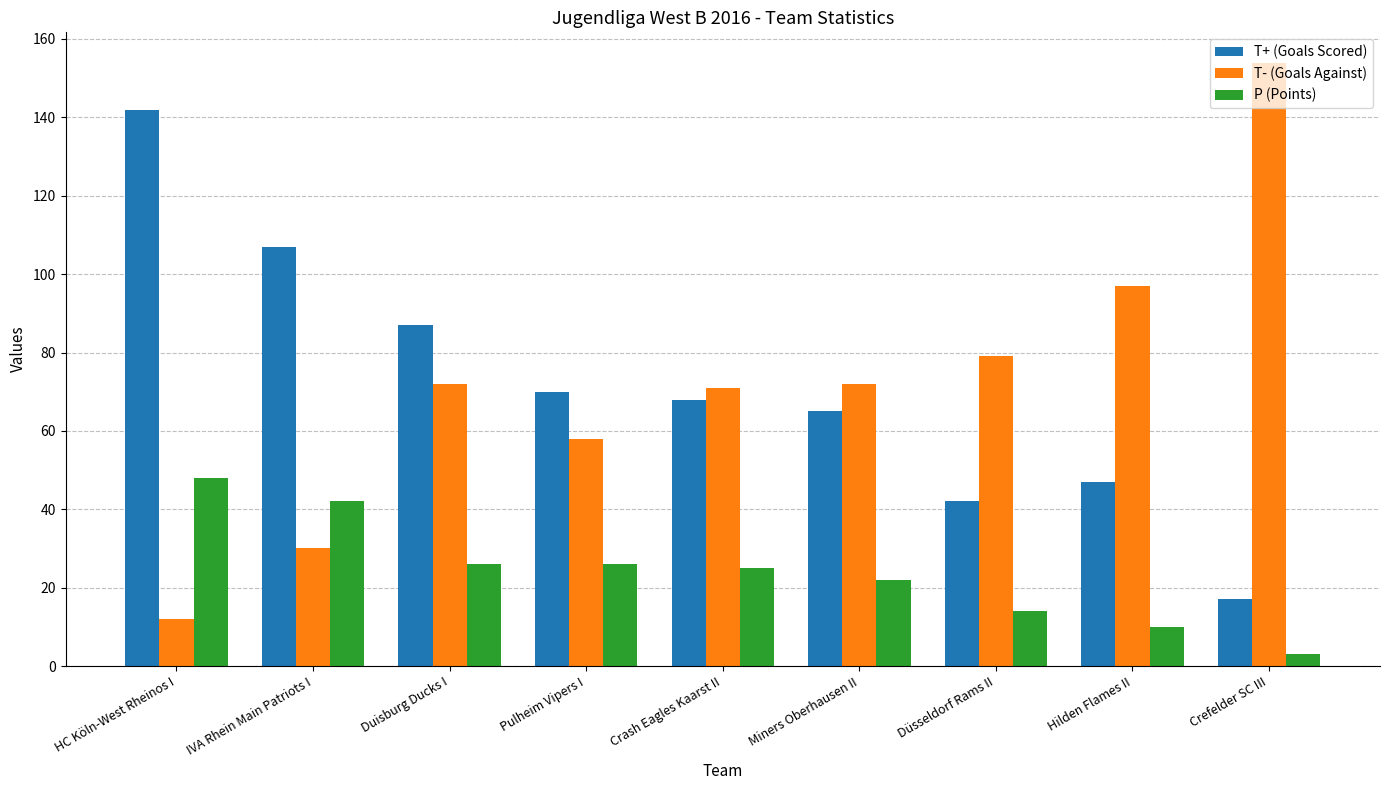

Reading right to left, extract all data points from this chart.

T+ (Goals Scored): Crefelder SC III=17	Hilden Flames II=47	Düsseldorf Rams II=42	Miners Oberhausen II=65	Crash Eagles Kaarst II=68	Pulheim Vipers I=70	Duisburg Ducks I=87	IVA Rhein Main Patriots I=107	HC Köln-West Rheinos I=142
T- (Goals Against): Crefelder SC III=154	Hilden Flames II=97	Düsseldorf Rams II=79	Miners Oberhausen II=72	Crash Eagles Kaarst II=71	Pulheim Vipers I=58	Duisburg Ducks I=72	IVA Rhein Main Patriots I=30	HC Köln-West Rheinos I=12
P (Points): Crefelder SC III=3	Hilden Flames II=10	Düsseldorf Rams II=14	Miners Oberhausen II=22	Crash Eagles Kaarst II=25	Pulheim Vipers I=26	Duisburg Ducks I=26	IVA Rhein Main Patriots I=42	HC Köln-West Rheinos I=48